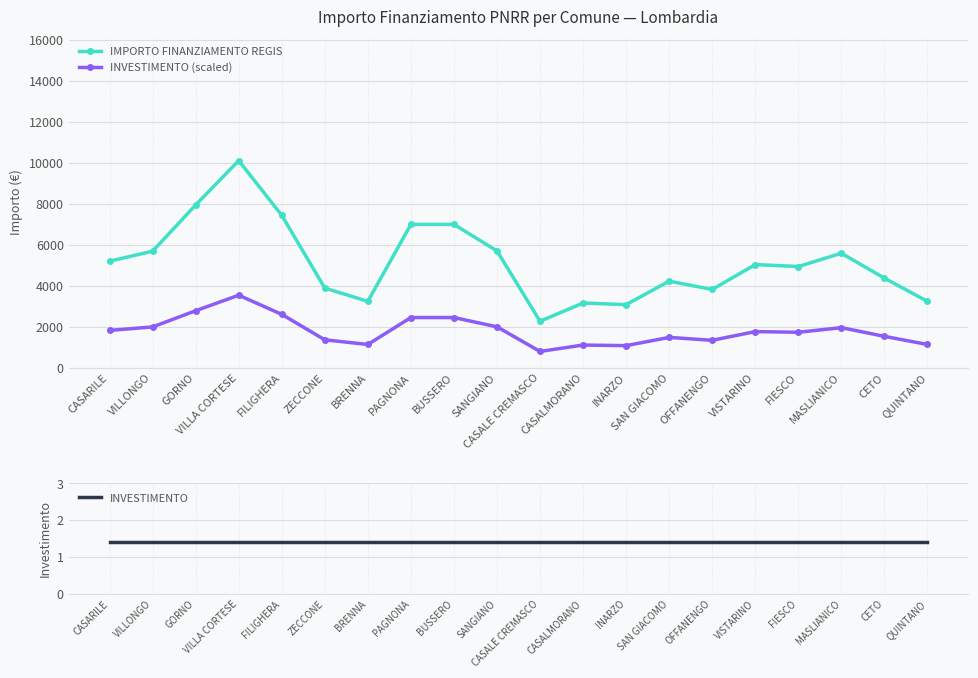

What is the difference between the IMPORTO FINANZIAMENTO REGIS values at BRENNA and GORNO?

4706.7